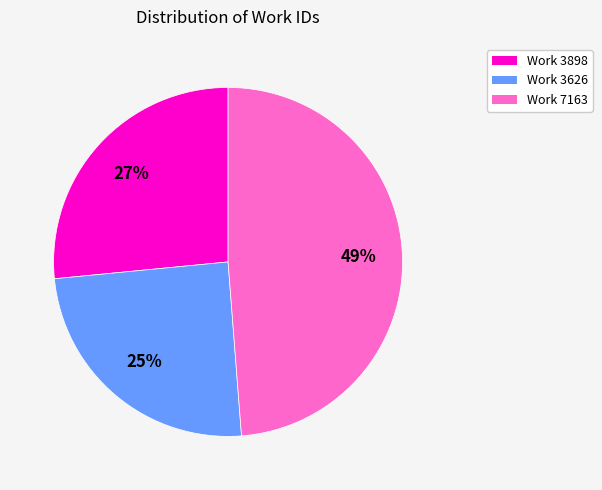

Is there a majority slice in this chart?

No